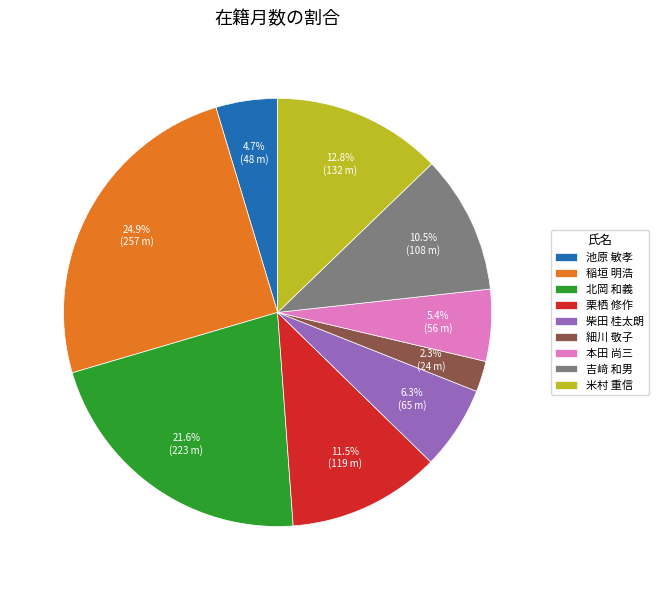

Rank the categories by value from highest to lowest.

稲垣 明浩, 北岡 和義, 米村 重信, 栗栖 修作, 吉﨑 和男, 柴田 桂太朗, 本田 尚三, 池原 敏孝, 細川 敬子